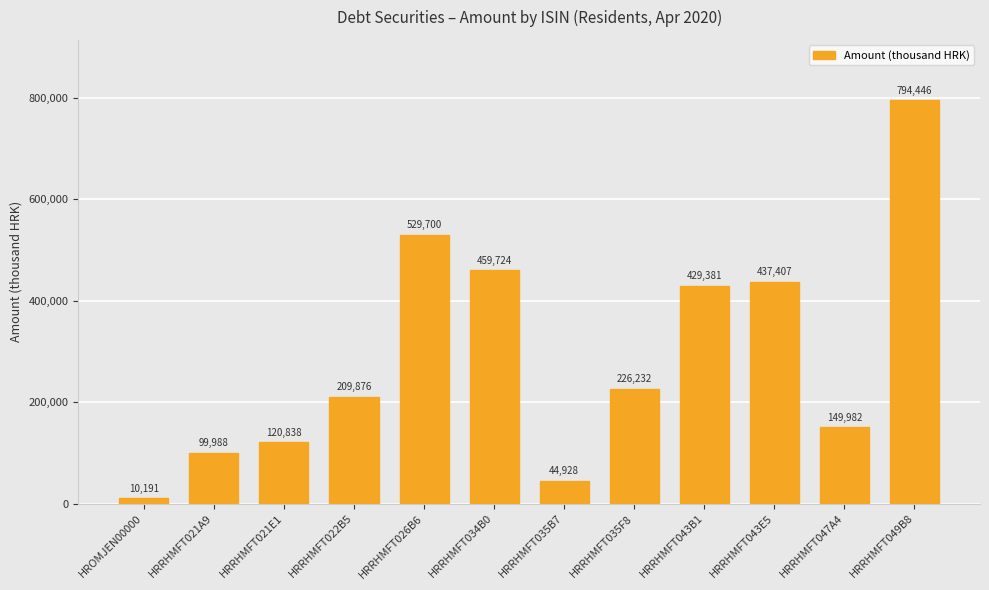

What is the difference between the second highest and minimum values?

519509